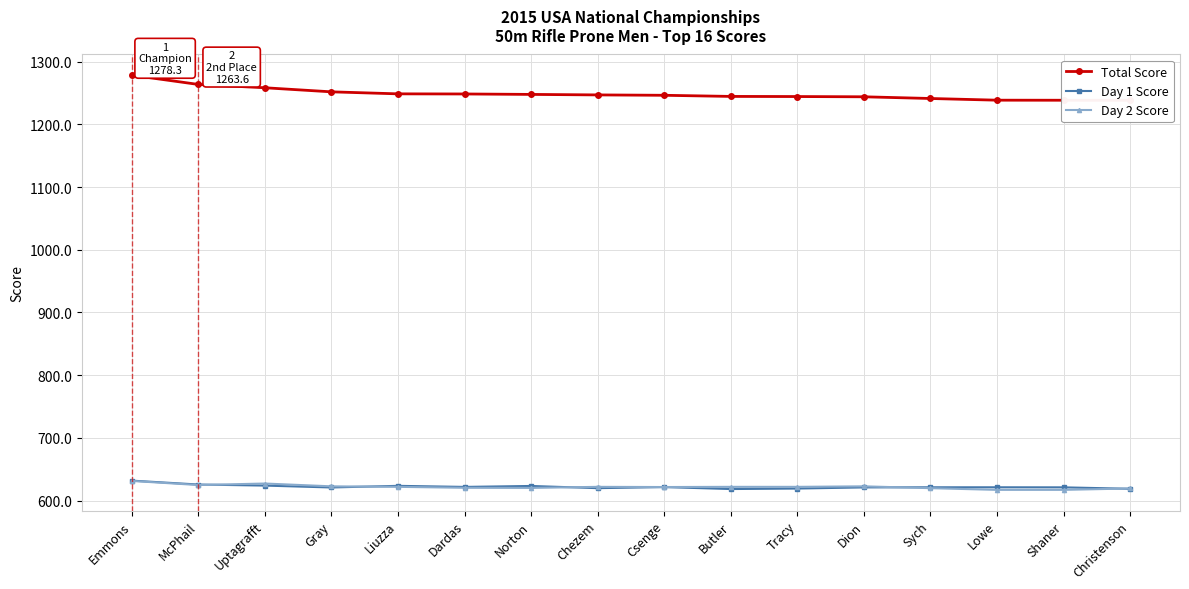

How many lines are shown in the chart?

3